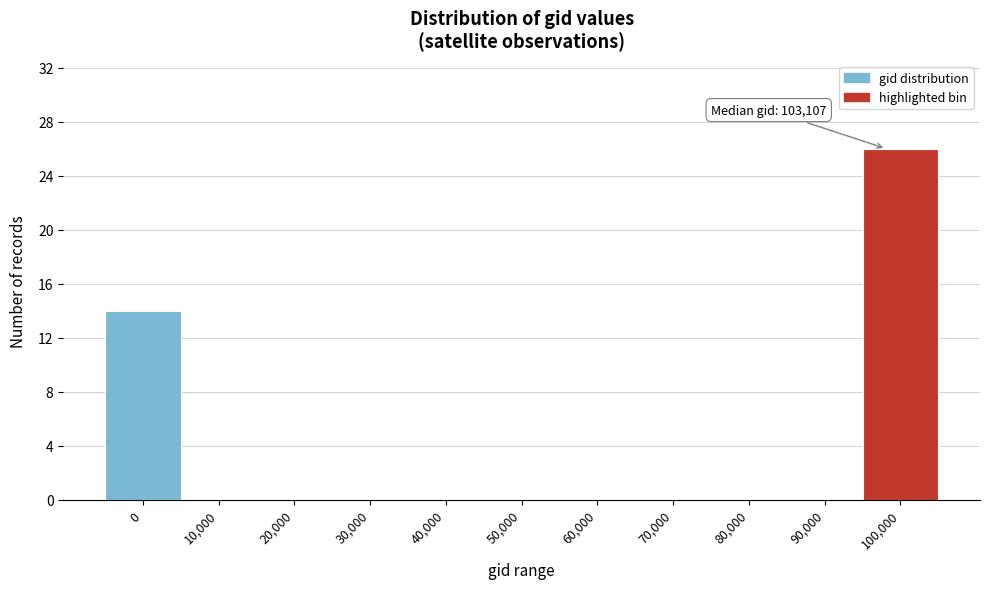

Reading left to right, what are all the values shown in this chart?

0=14	10,000=0	20,000=0	30,000=0	40,000=0	50,000=0	60,000=0	70,000=0	80,000=0	90,000=0	100,000=26